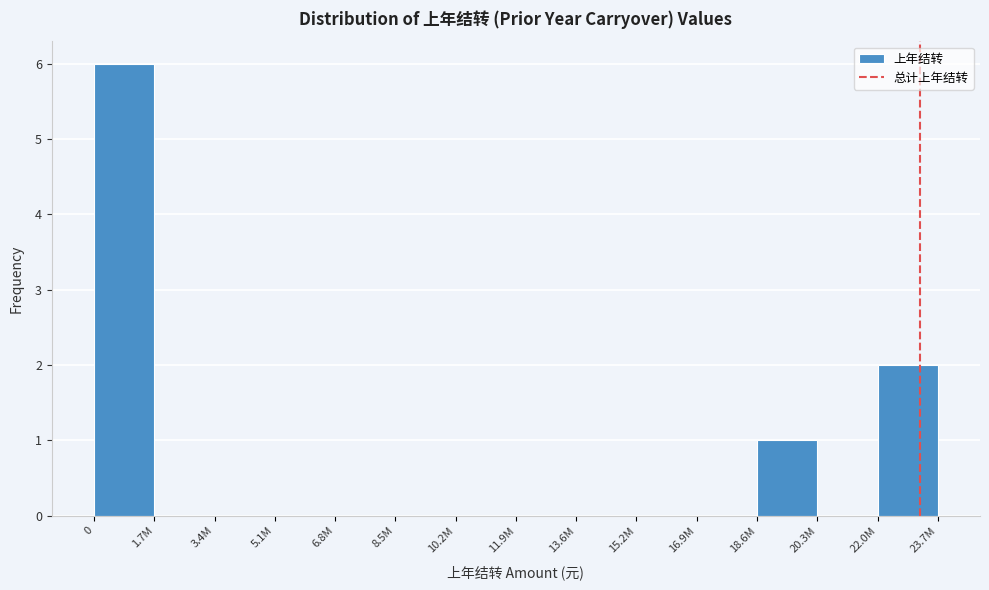

Reading left to right, transcribe all the data shown in this chart.

0=6	1.7M=0	3.4M=0	5.1M=0	6.8M=0	8.5M=0	10.2M=0	11.9M=0	13.6M=0	15.2M=0	16.9M=0	18.6M=1	20.3M=0	22.0M=2